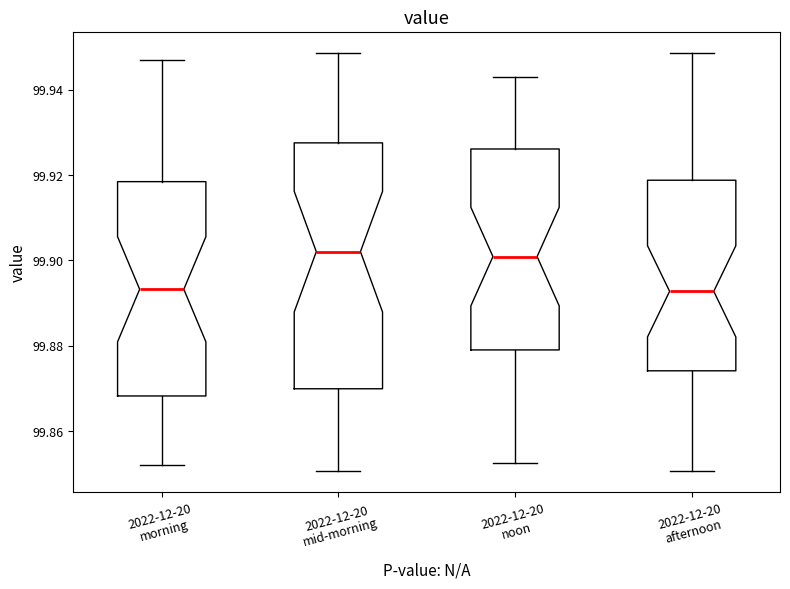

Where is the upper edge of the box for 2022-12-20 noon on the y-axis? The values are not printed on the chart, so give them approximately, as read against the axis.

99.926